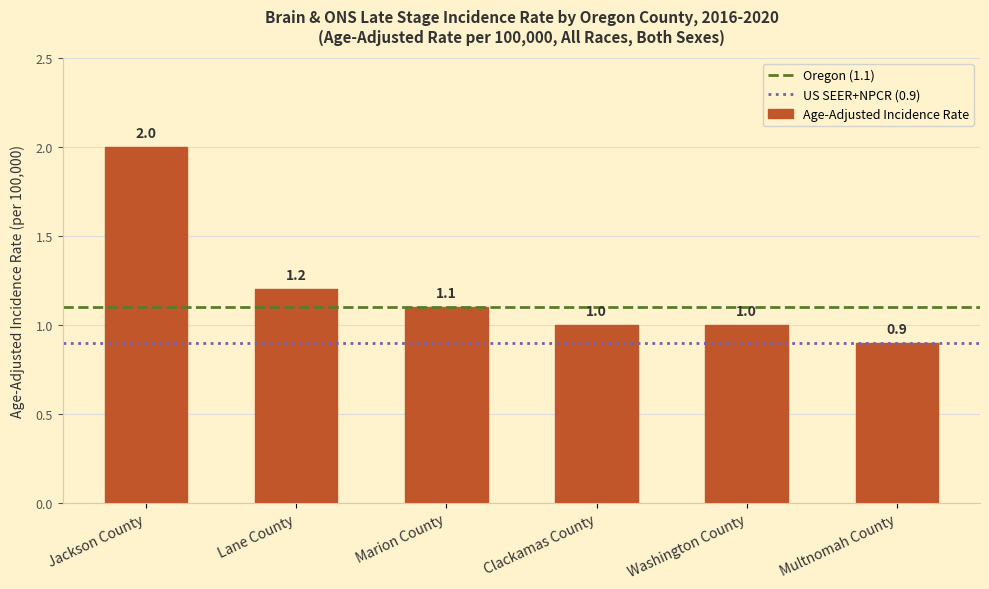

What is the maximum value shown in the chart?

2.0